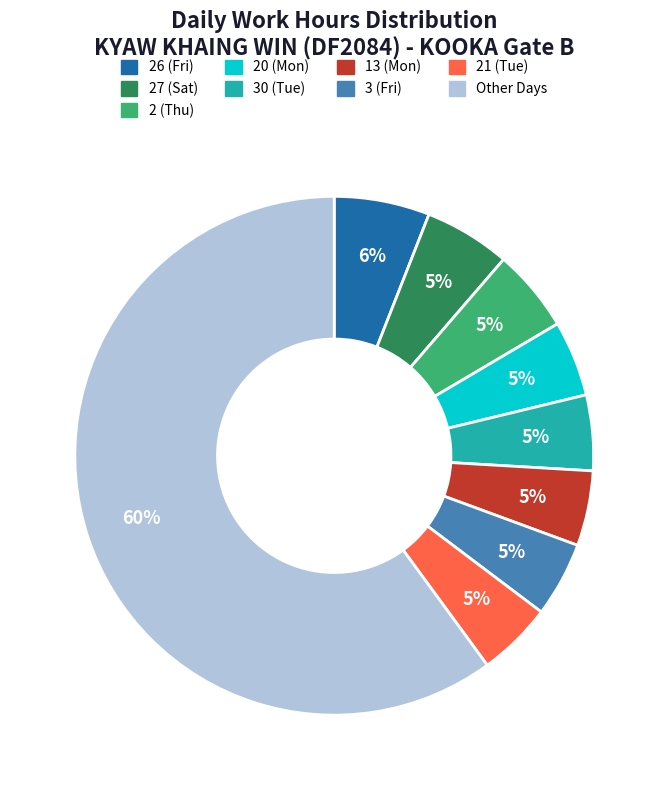

How many segments does this pie chart have?

9